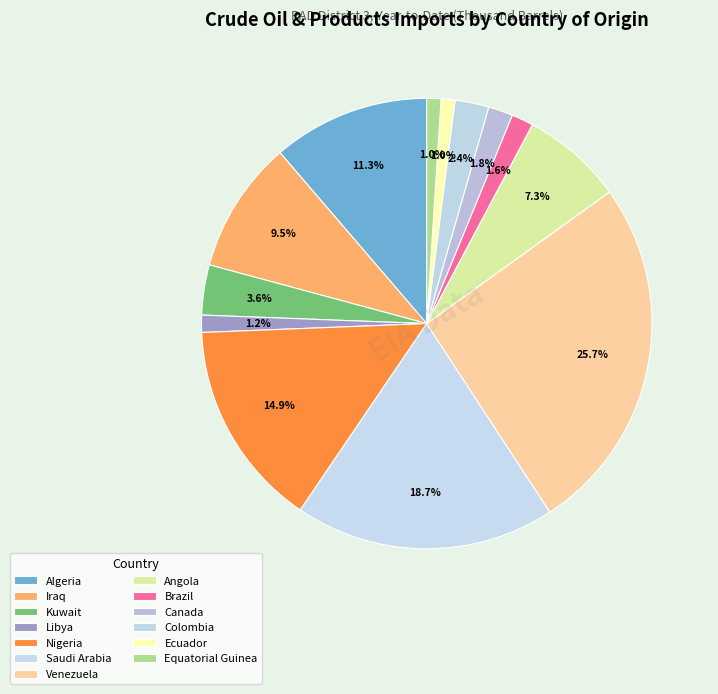

To the nearest percent, what is the combined percentage of Canada and Brazil?

3%